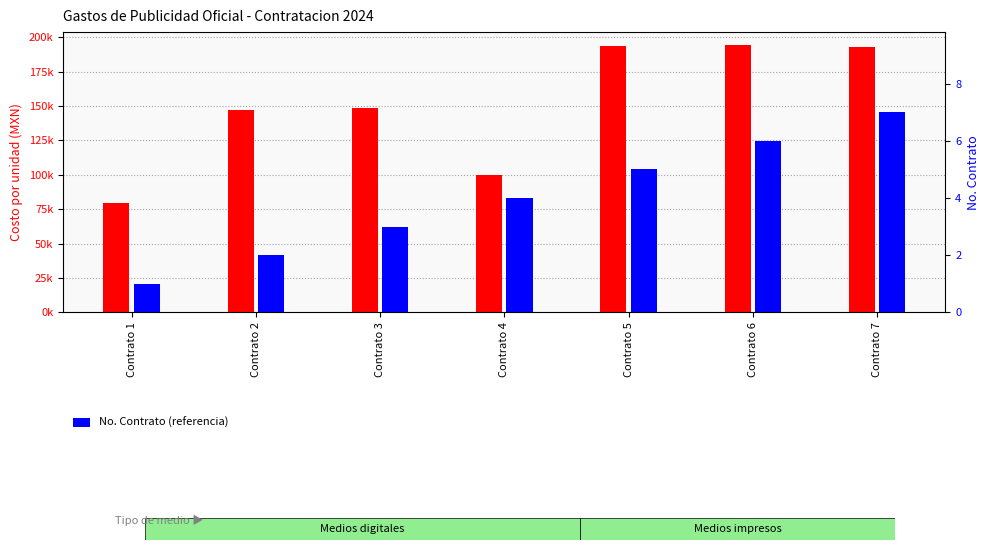

Reading left to right, extract all data points from this chart.

Costo por unidad: 79541.2	147154.0	148400.0	99429.0	193200.3	193943.9	192570.4
No. Contrato (referencia): 1.0	2.0	3.0	4.0	5.0	6.0	7.0